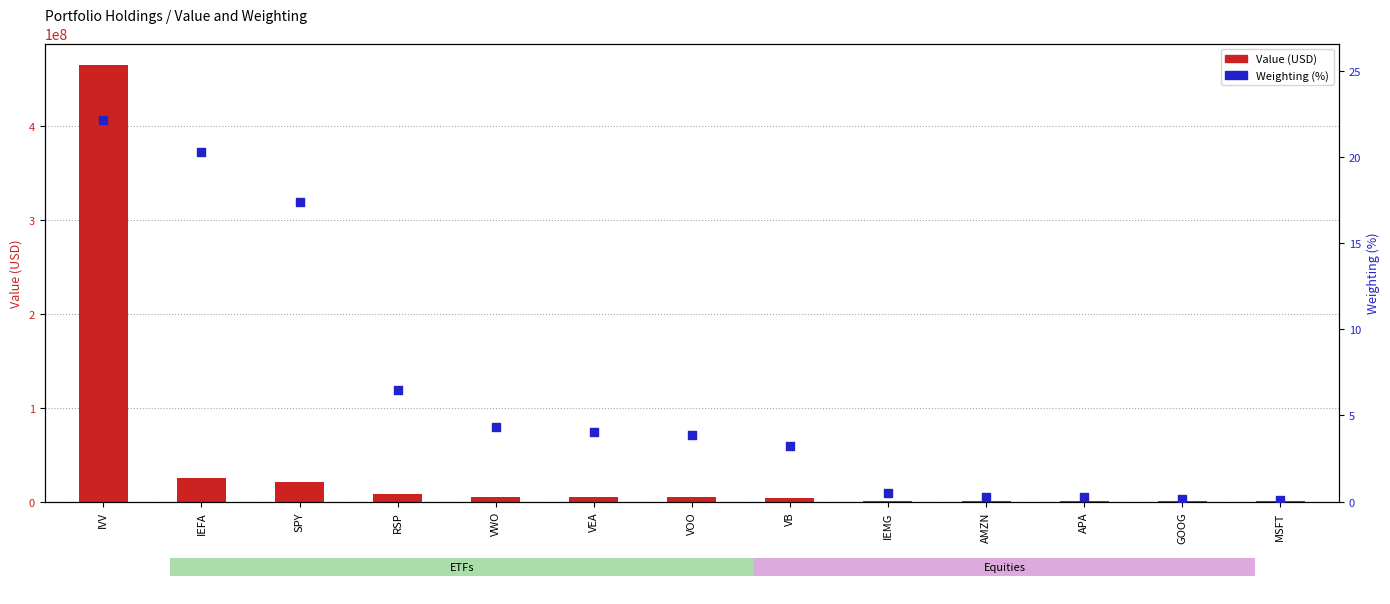

Which series reaches the maximum Y coordinate?

Value